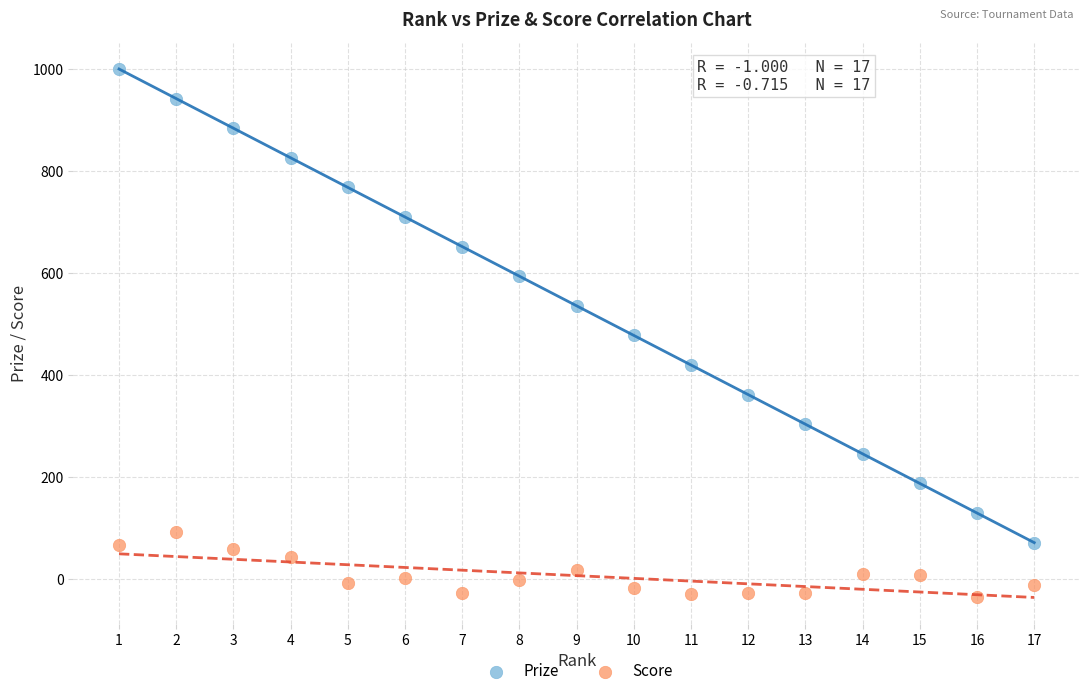

Which series reaches the minimum Y coordinate?

Score